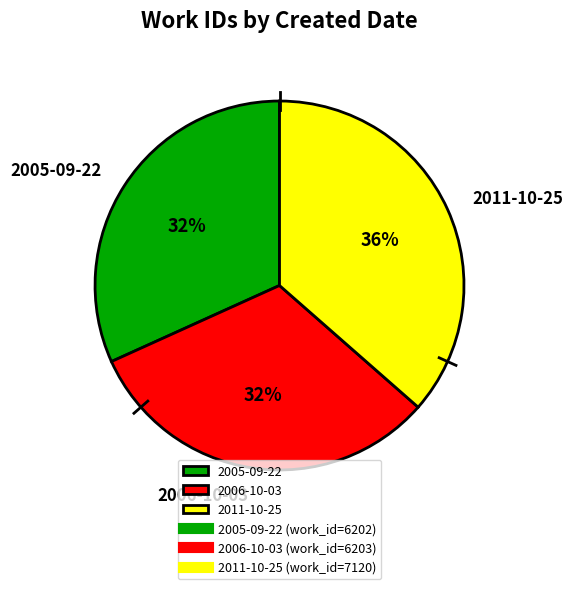

What is the largest slice in the pie chart?

2011-10-25